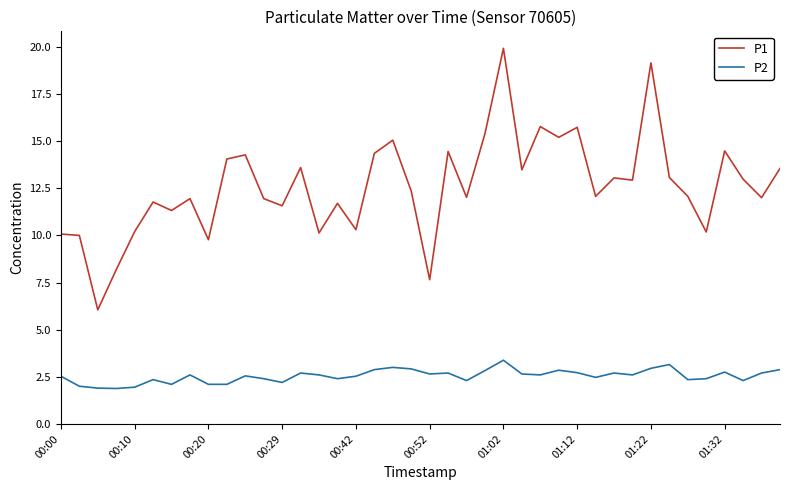

Which series has the largest range (max minus min)?

P1